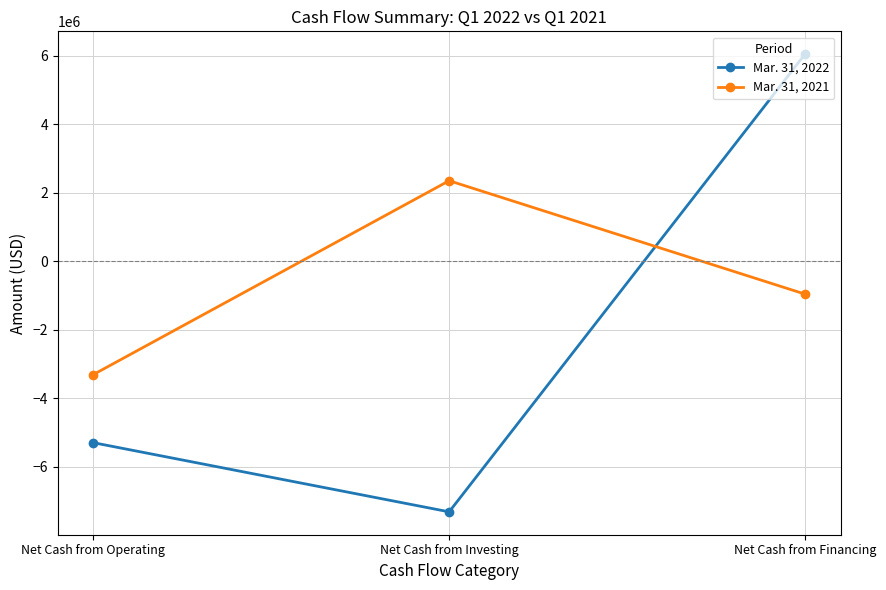

At how many categories does at least one series exceed 2798307?

1